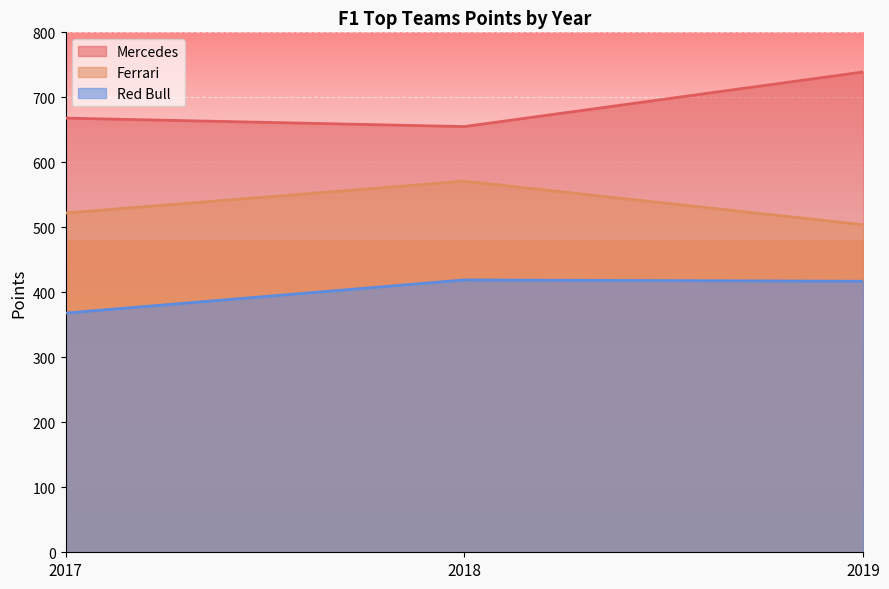

Between 2018 and 2019, which series saw the biggest shift?

Mercedes